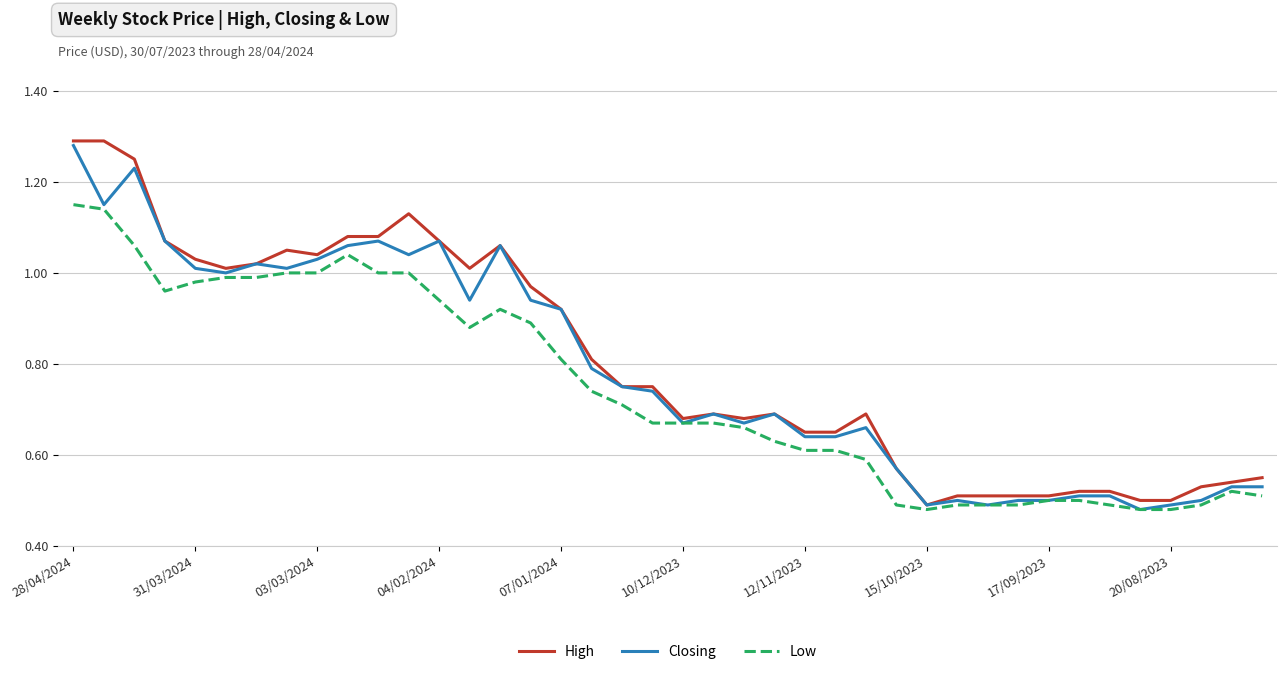

What are all the series names shown in the legend?

High, Closing, Low